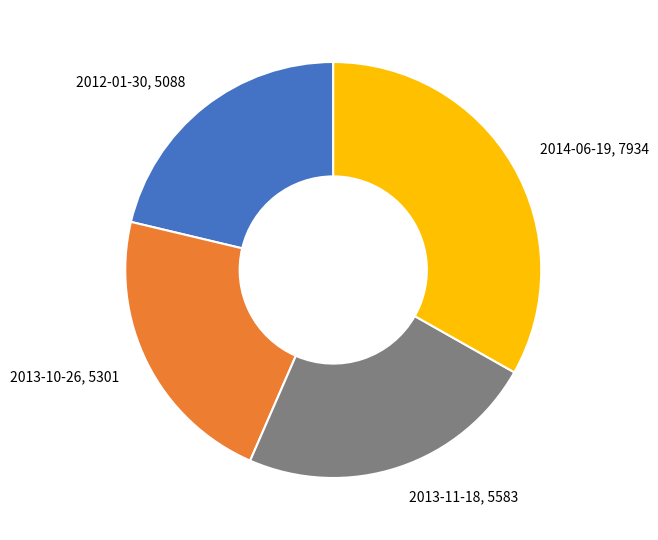

Does 2013-11-18 account for over 50% of the chart?

No